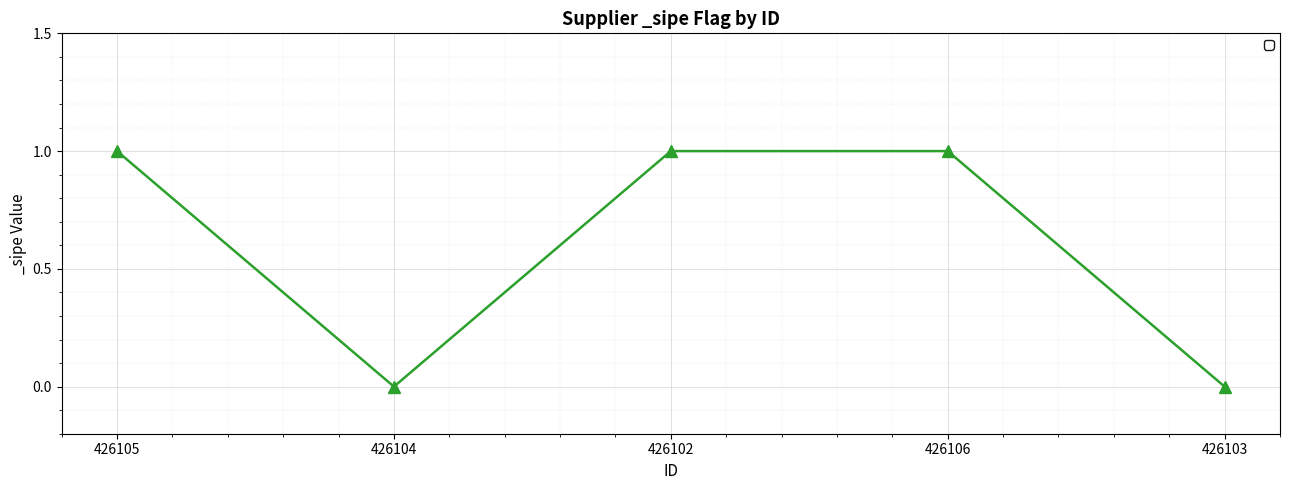

Reading left to right, transcribe all the data shown in this chart.

426105=1	426104=0	426102=1	426106=1	426103=0